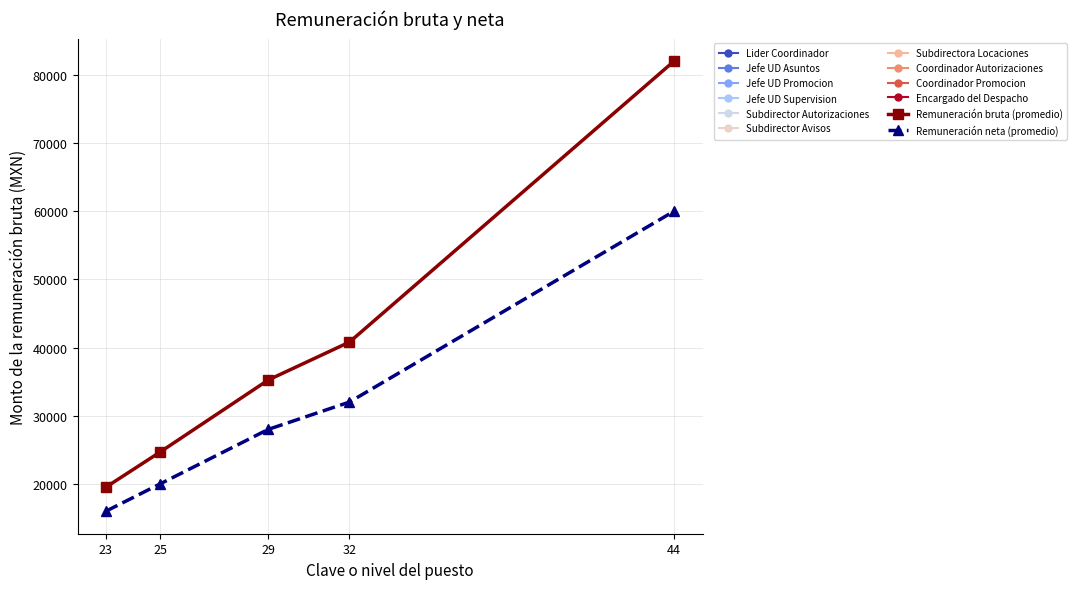

True or false: Remuneración neta (promedio) and Remuneración bruta (promedio) cross at least once.

False